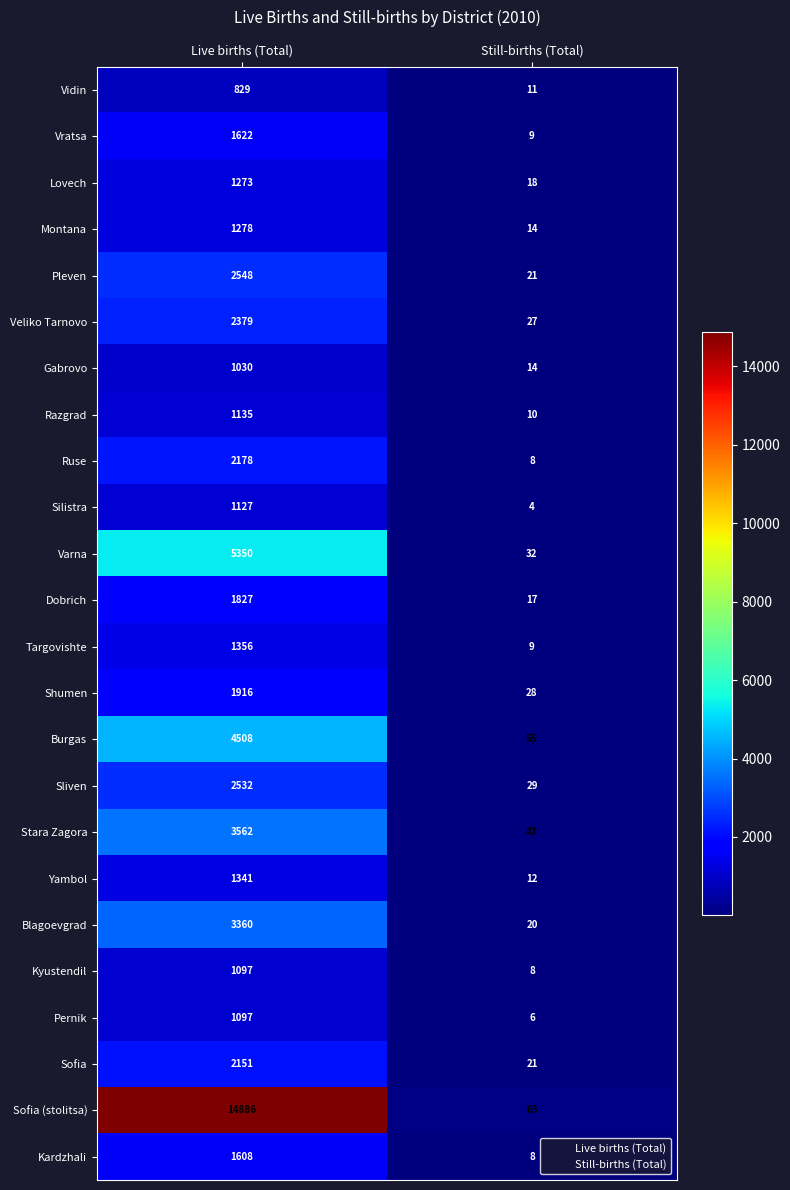

Which series has the largest total across all categories?

Sofia (stolitsa)